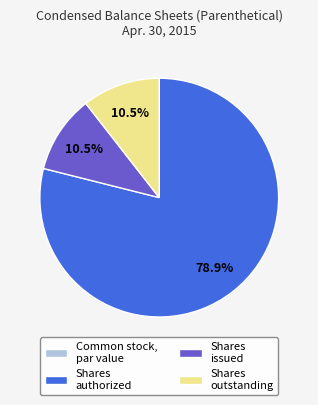

Do Shares authorized and Shares outstanding together represent more than half of the pie?

Yes